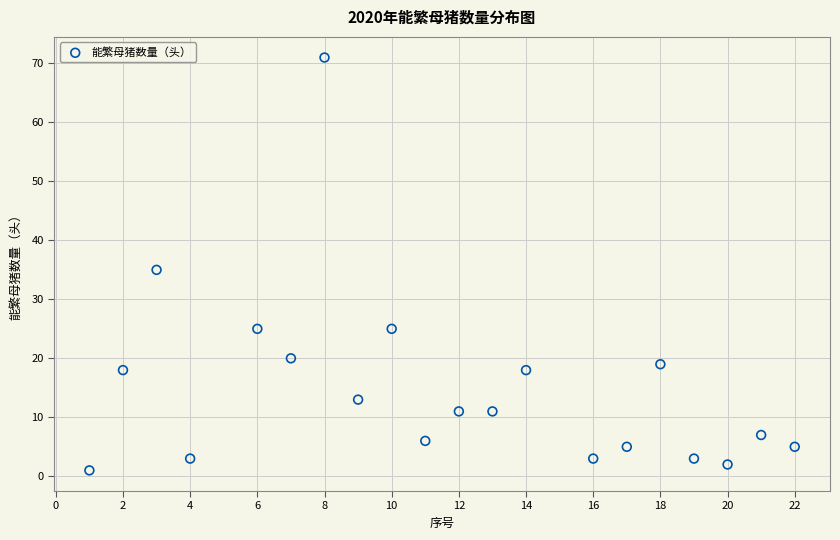

What is the range of Y values (max minus min)?

70